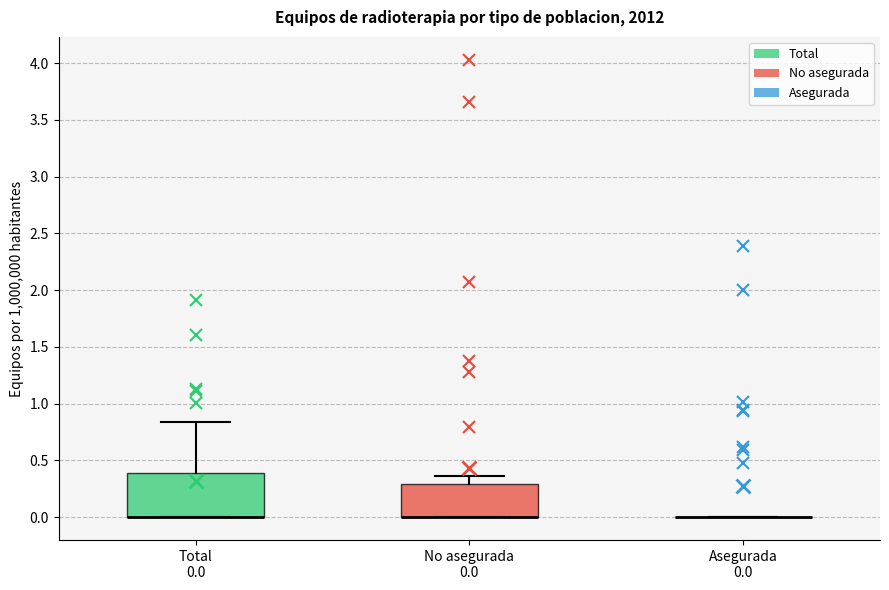

Comparing the boxes themselves (not the whiskers), which one is the tallest?

Total 0.0